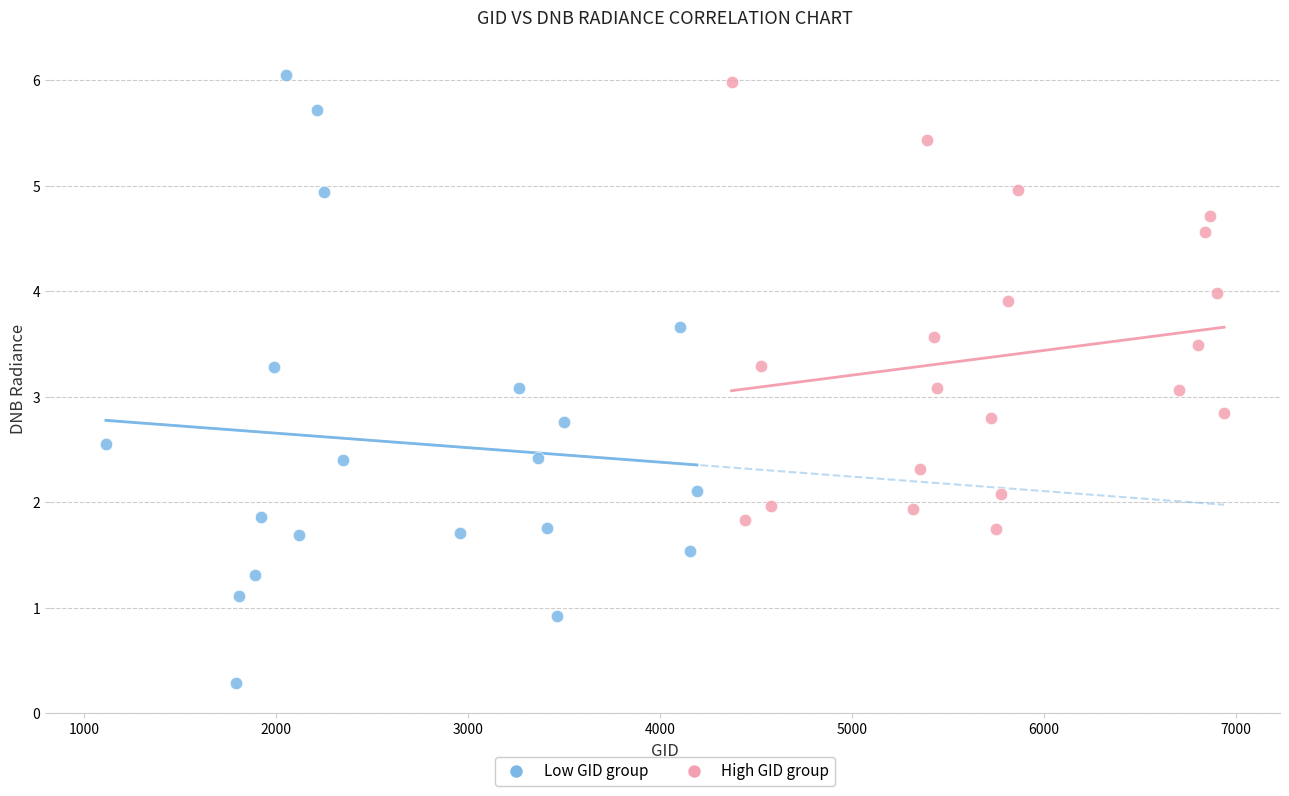

Which series contains the lowest Y value?

Low GID group